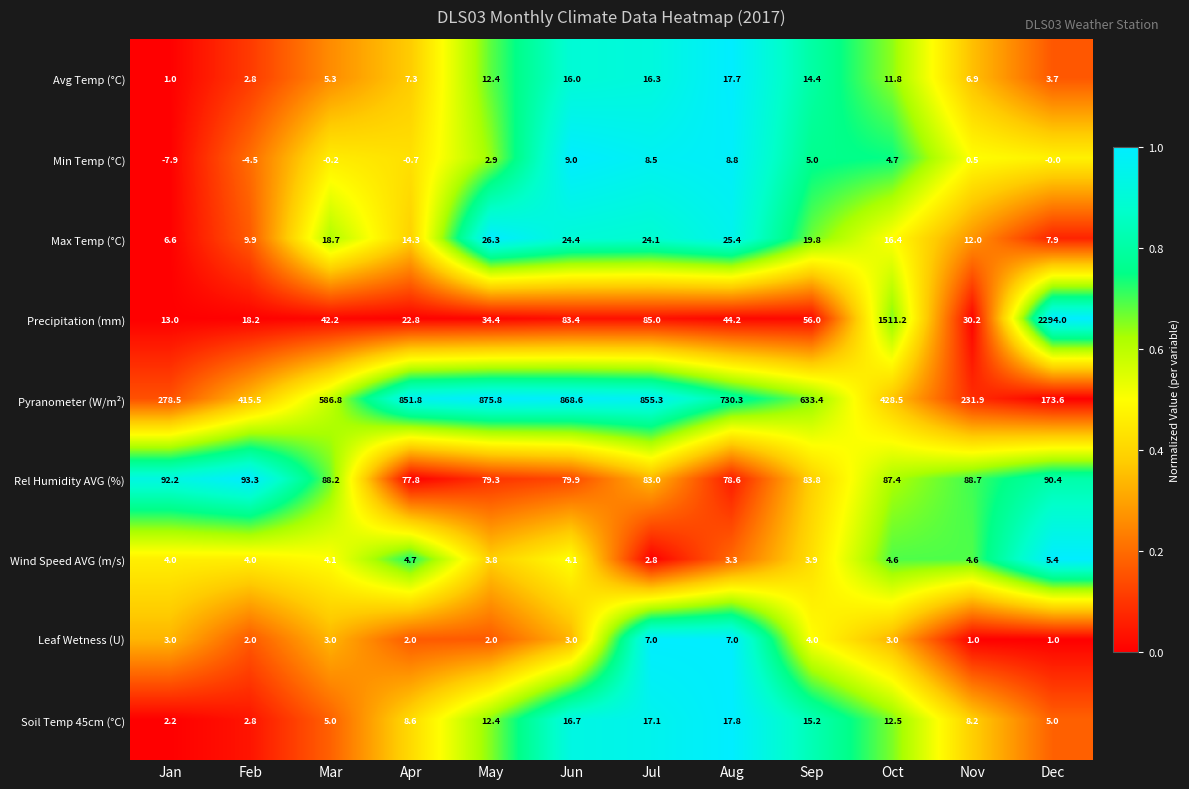

At Jul, list the series in order from largest to smallest.

Pyranometer (W/m²), Precipitation (mm), Rel Humidity AVG (%), Max Temp (°C), Soil Temp 45cm (°C), Avg Temp (°C), Min Temp (°C), Leaf Wetness (U), Wind Speed AVG (m/s)